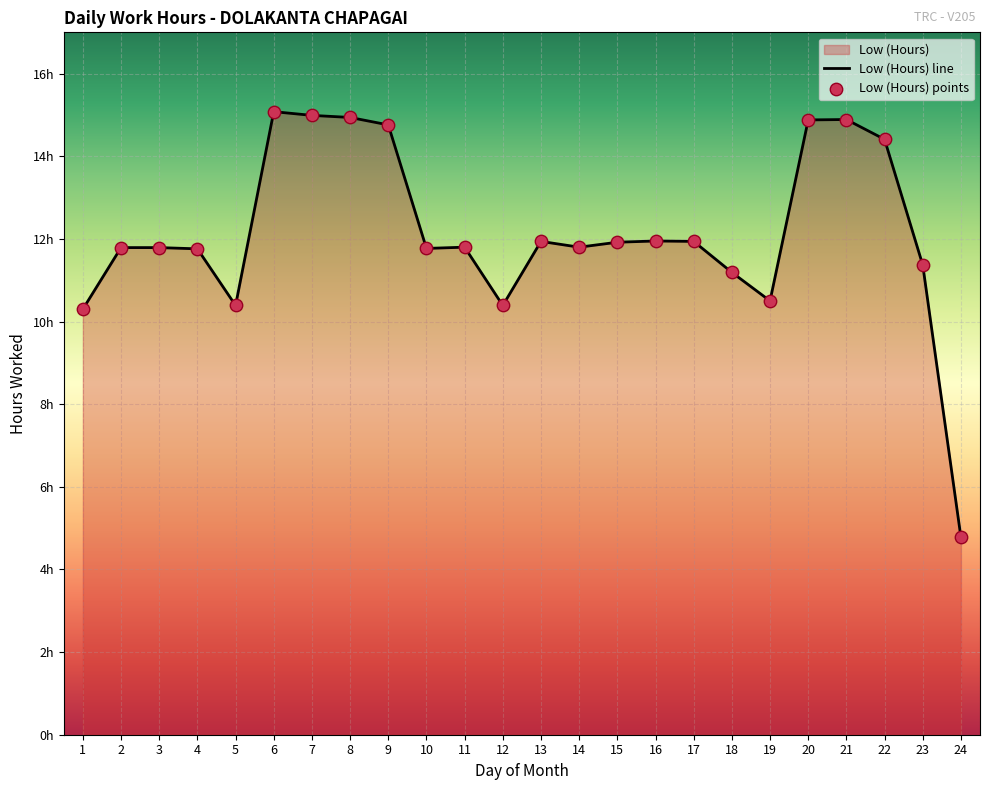

Approximately how many times larger is the value at 1 compared to 9?

0.7